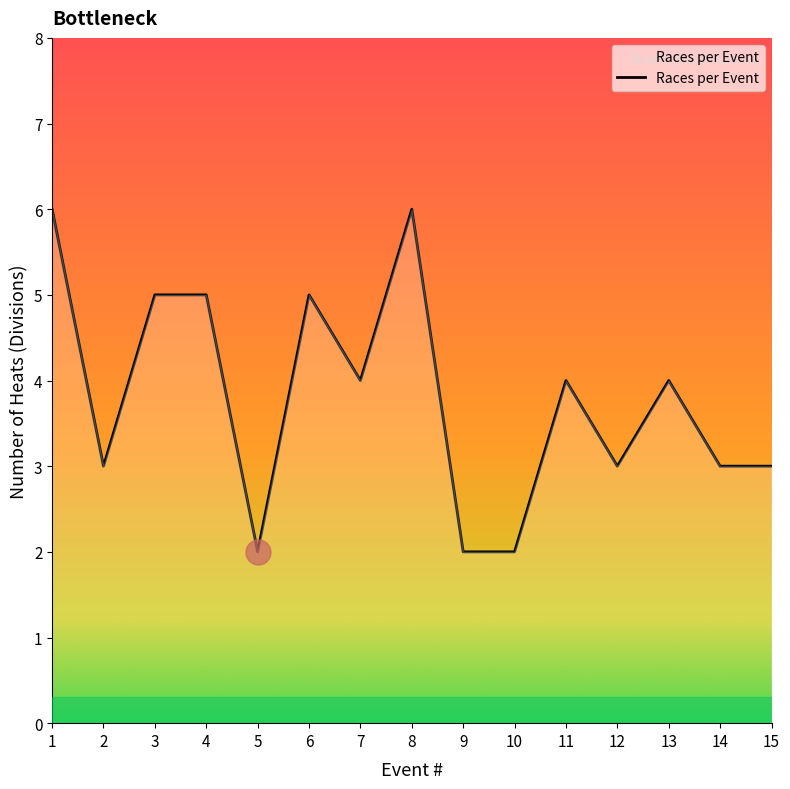

What is the change in value from 4 to 10?

-3